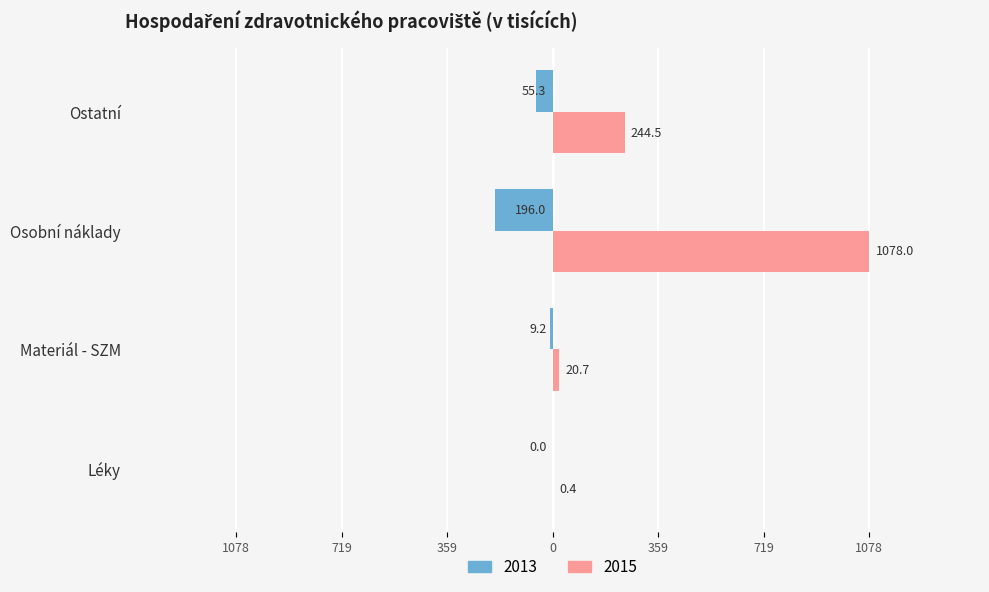

What is the sum of all 2013 values?

-260.5